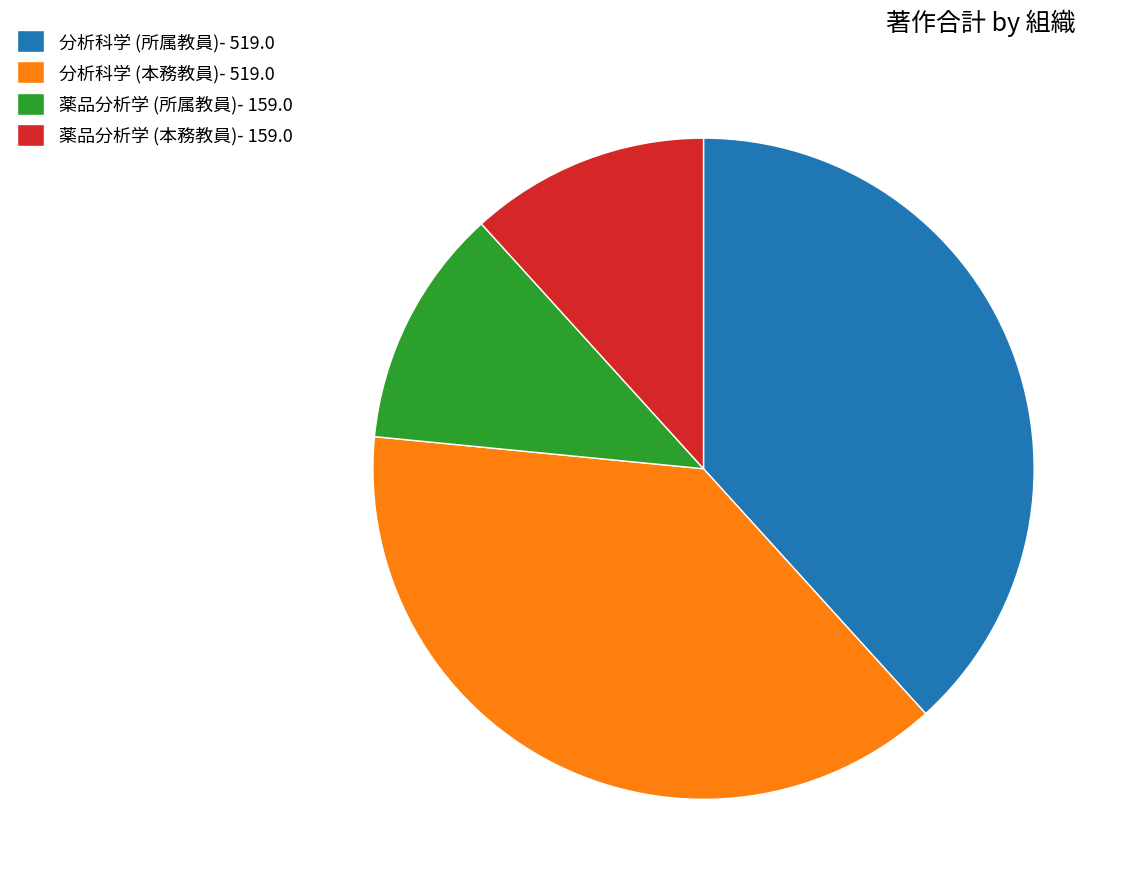

Approximately how many times larger is the value at 分析科学 (本務教員)- 519.0 compared to 分析科学 (所属教員)- 519.0?

1.0